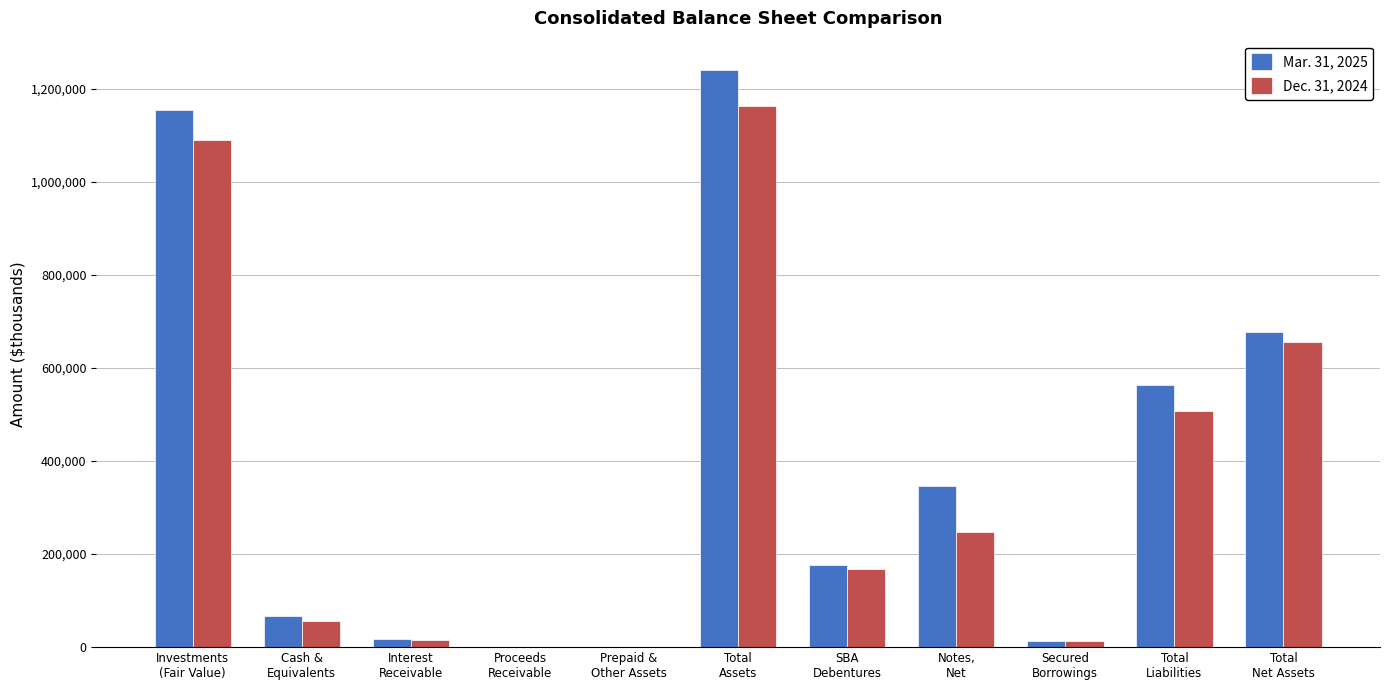

What is the difference between the maximum and minimum values in the Mar. 31, 2025 series?

1241281